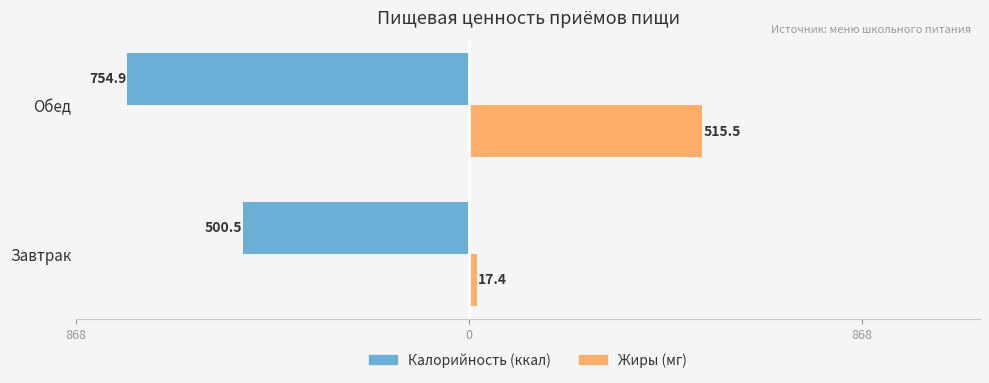

How many groups of bars are there?

2